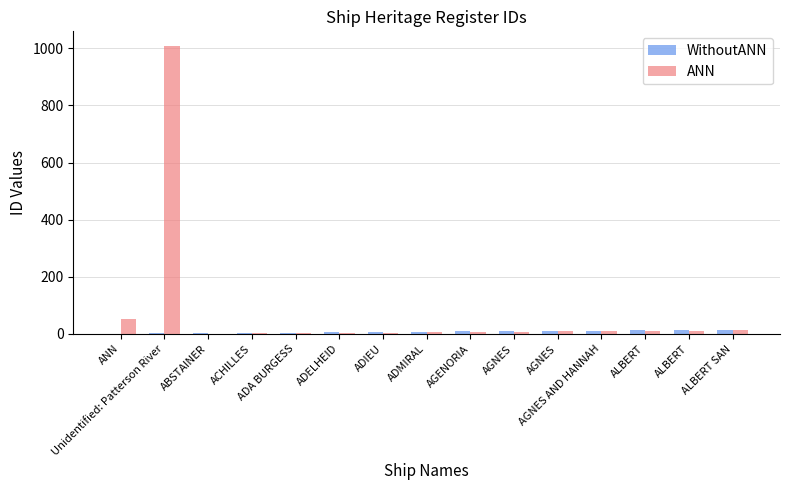

The value of ANN at Unidentified: Patterson River is 674. True or false?

False